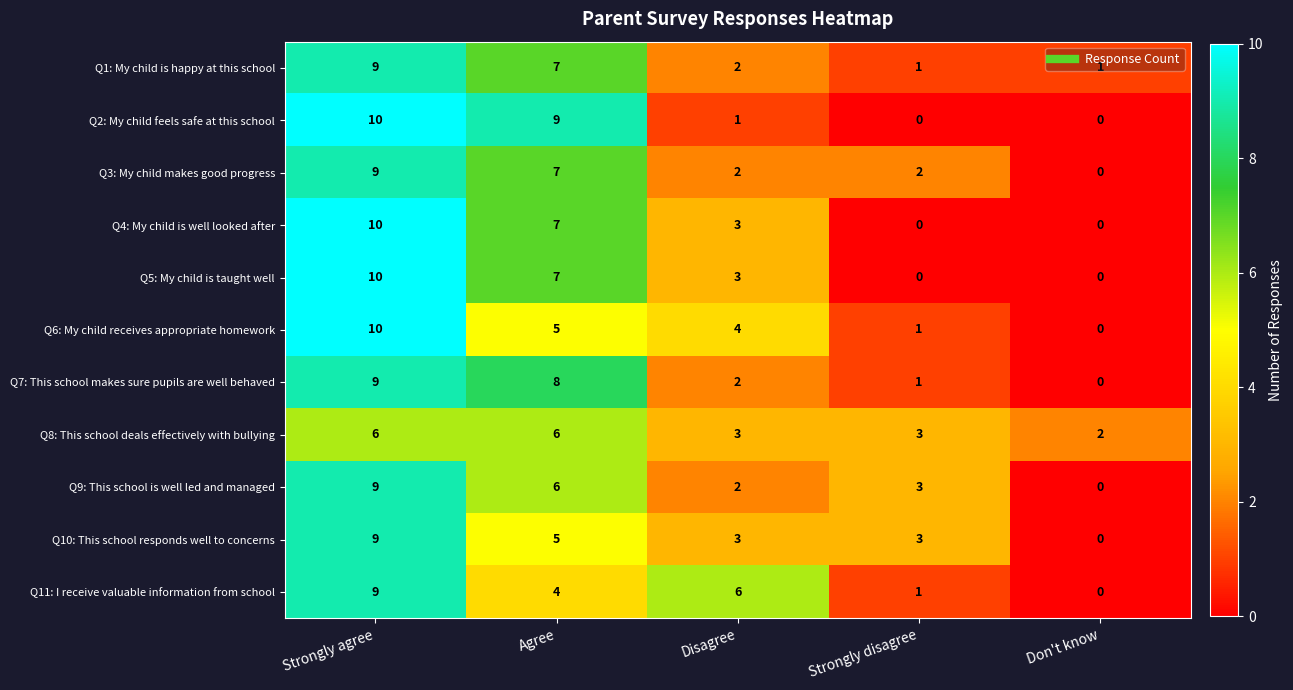

What is the total value across all series at Disagree?

31